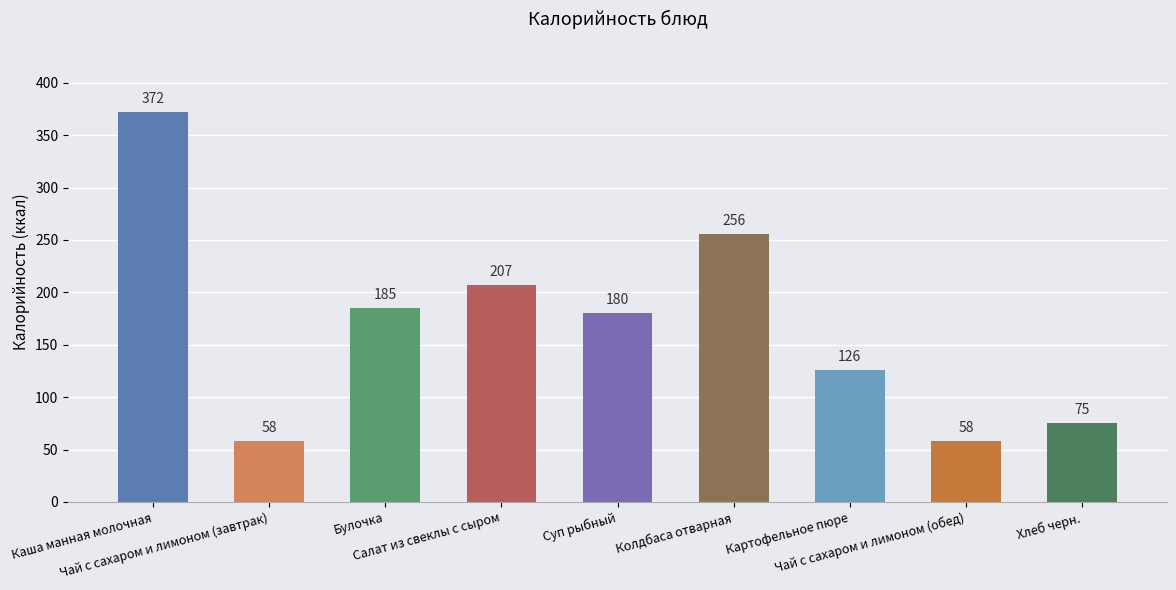

Where is the data nearest to the value 215?

Салат из свеклы с сыром